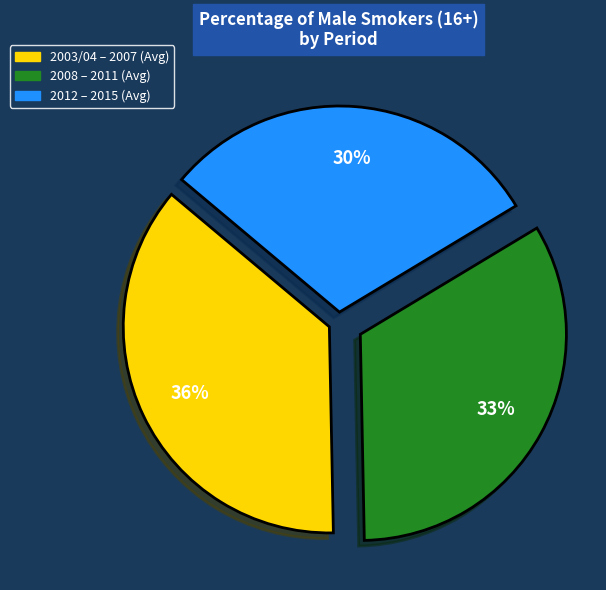

Is there any slice that represents more than half of the pie?

No